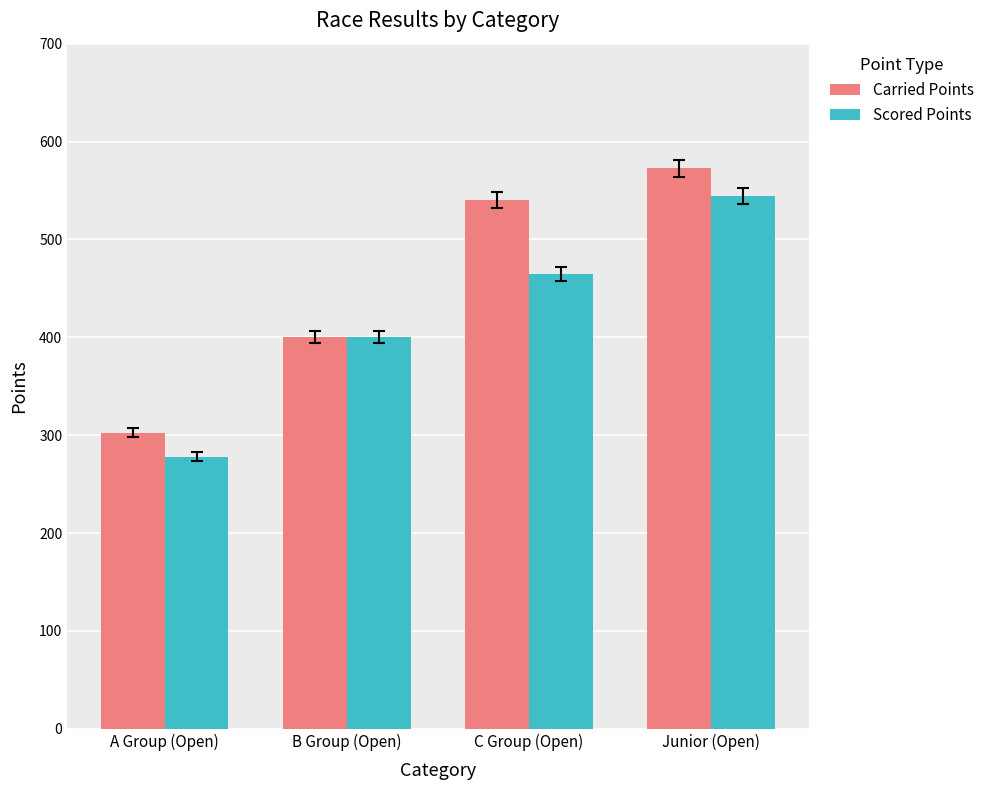

What is the sum of all Scored Points values?

1688.0